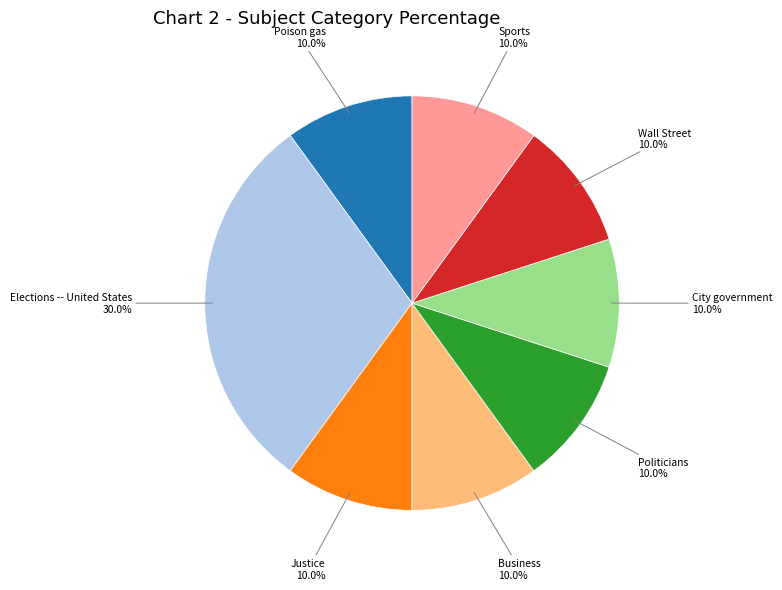

Does any single category account for the majority?

No